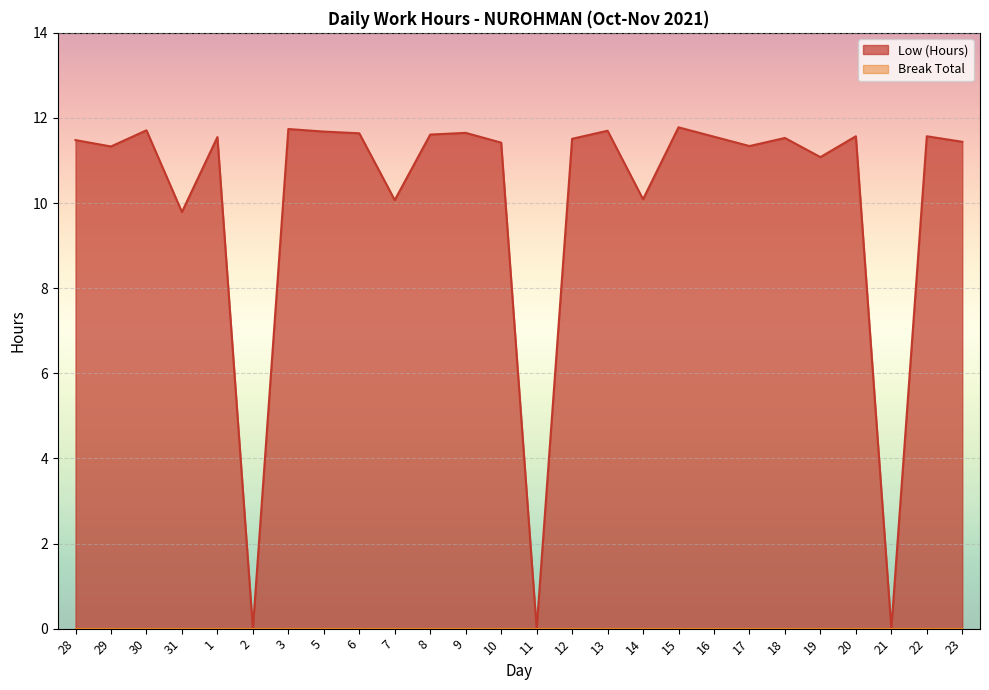

At which label does the data first exceed 11?

28